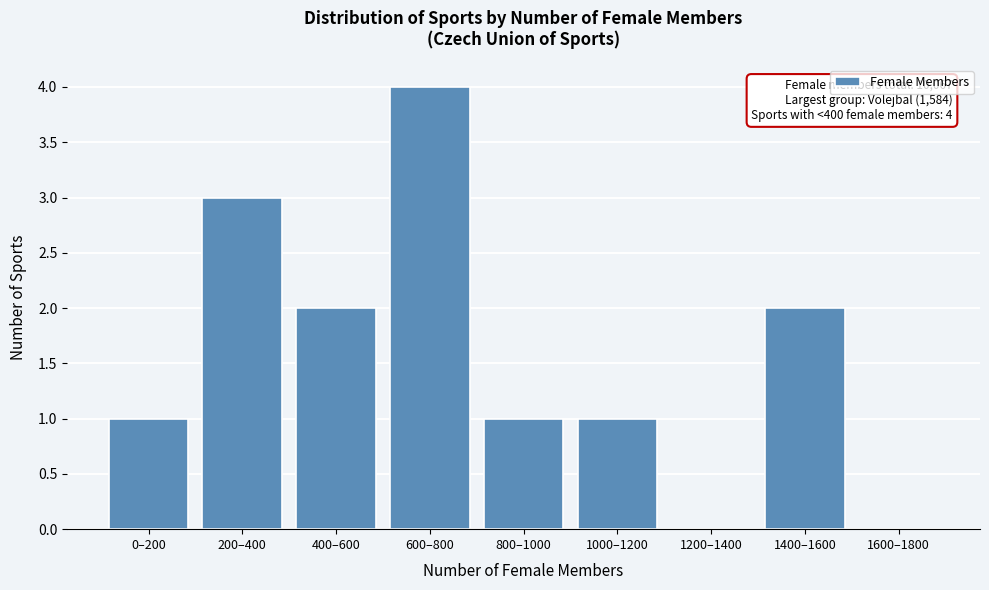

Reading right to left, what are all the values shown in this chart?

1600–1800=0	1400–1600=2	1200–1400=0	1000–1200=1	800–1000=1	600–800=4	400–600=2	200–400=3	0–200=1